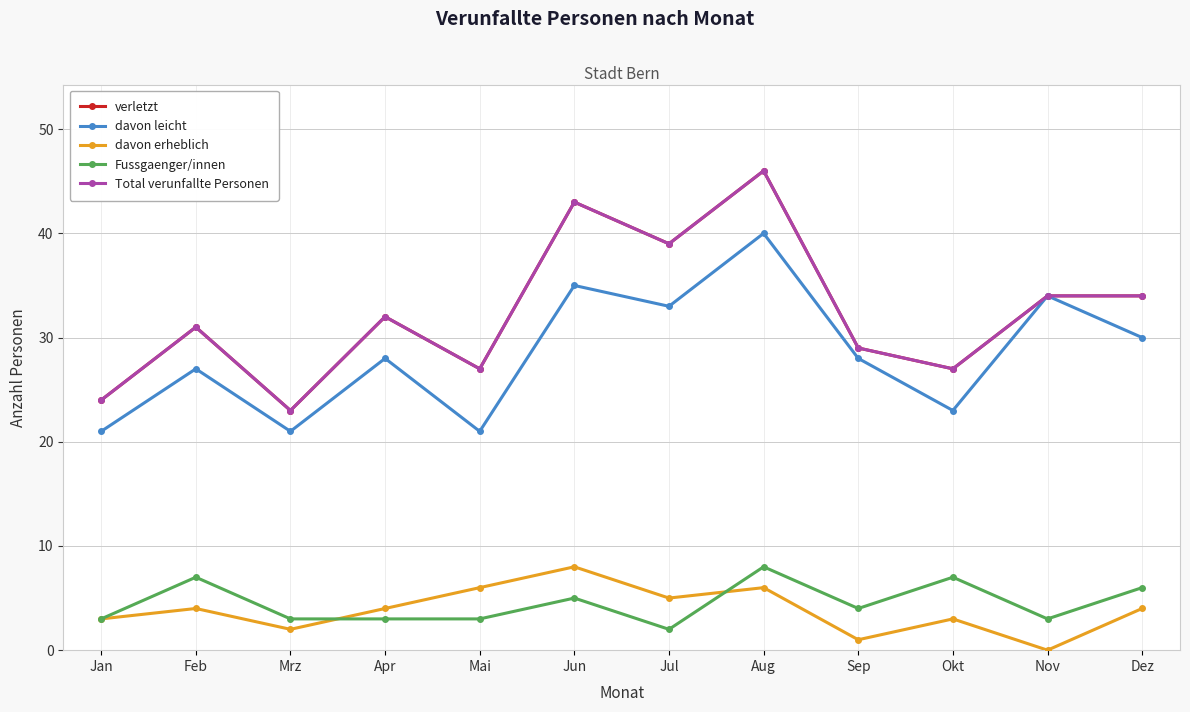

True or false: verletzt and Total verunfallte Personen intersect in this chart.

False